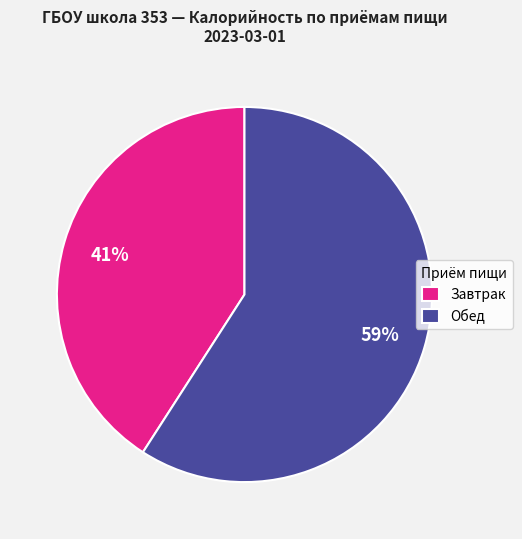

What is the smallest slice in the pie chart?

Завтрак